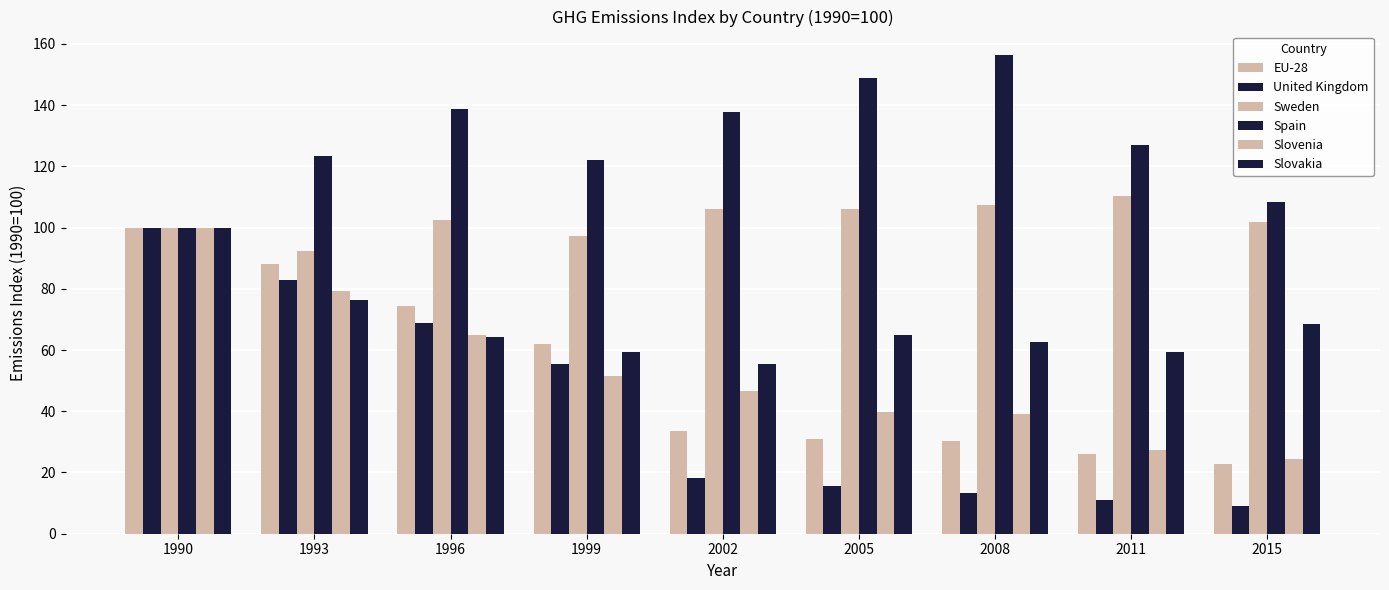

Which label corresponds to the smallest value in the chart?

2015